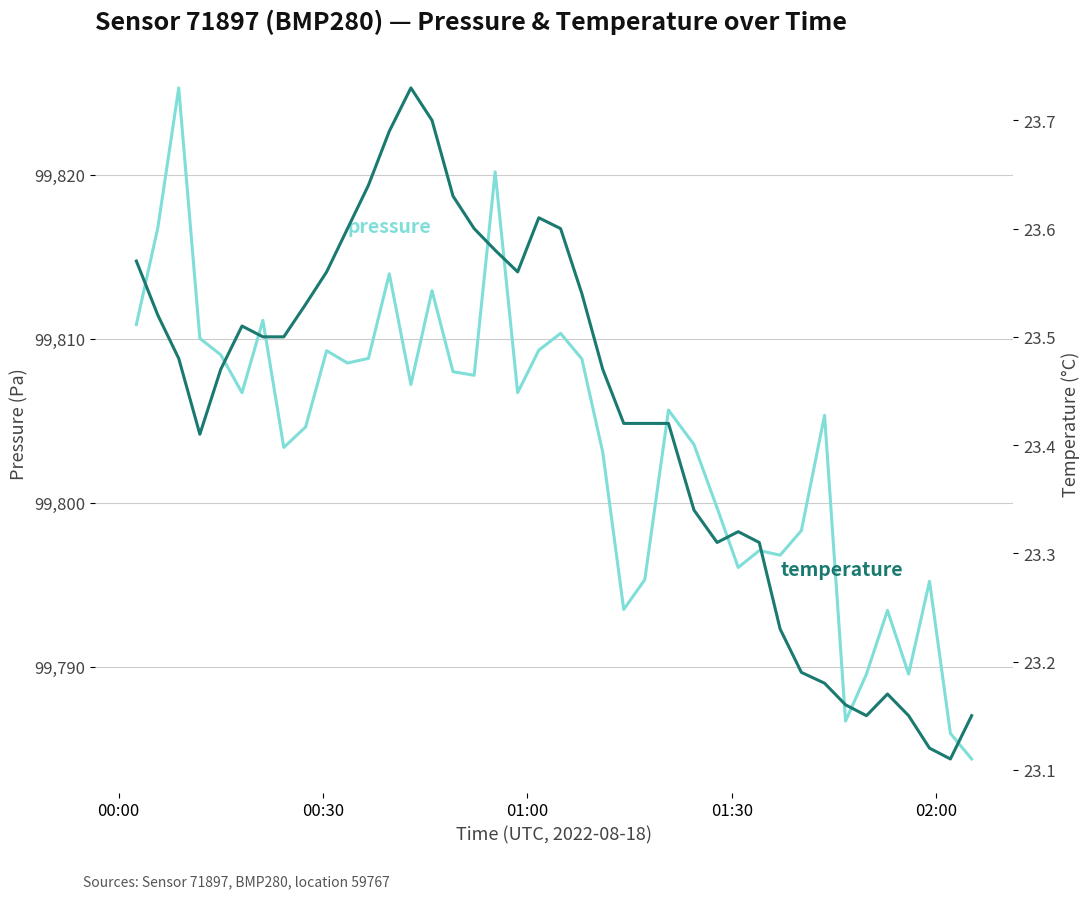

What is the value of the temperature point at the 25th from the left?

23.4